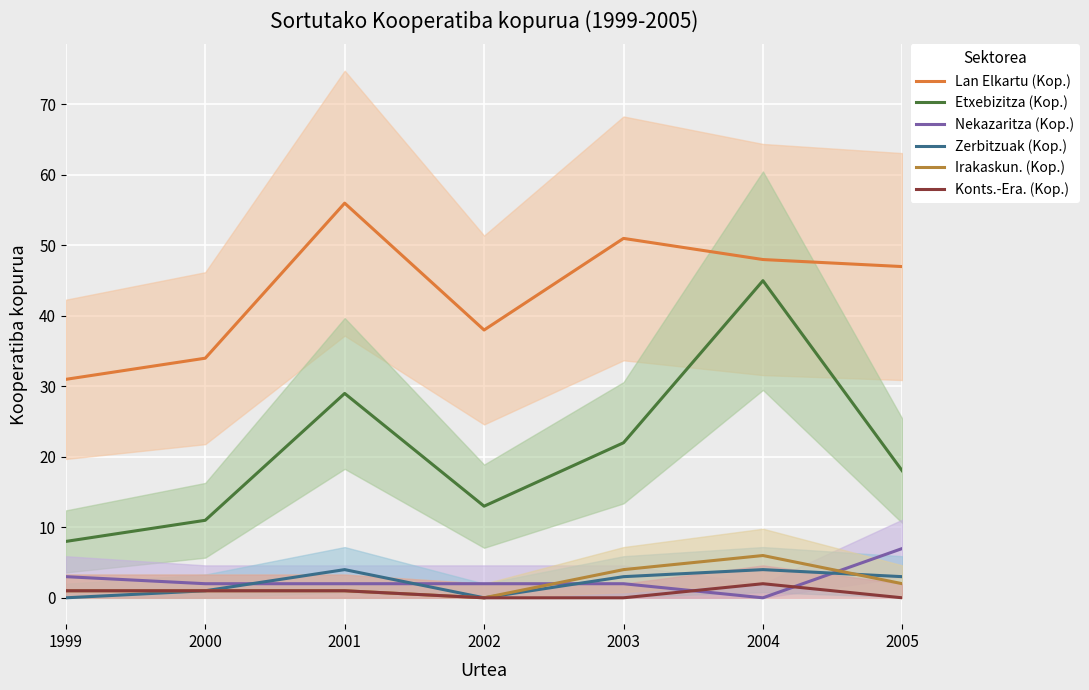

Which series has the largest total across all categories?

Lan Elkartu (Kop.)